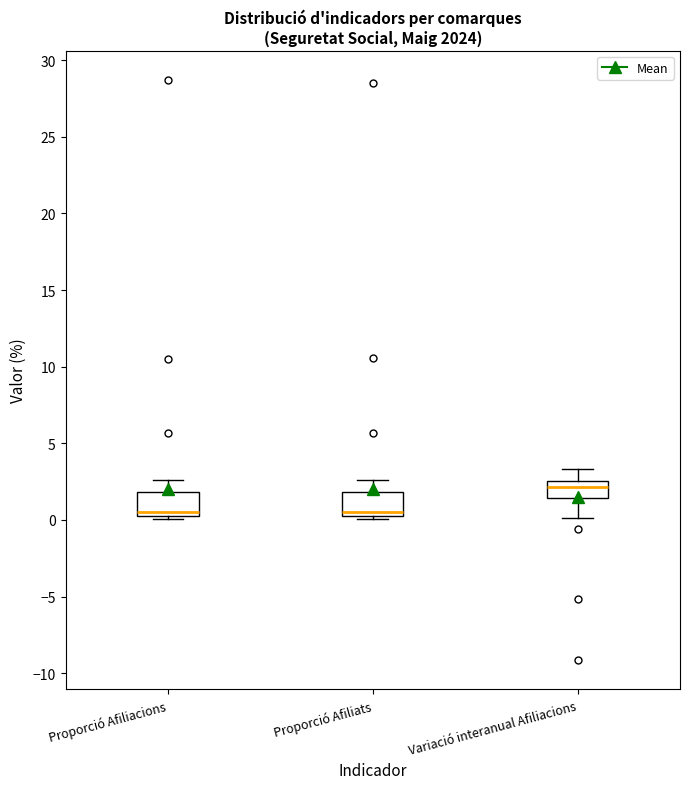

Where does the upper whisker of the box for Proporció Afiliats end on the y-axis? The values are not printed on the chart, so give them approximately, as read against the axis.

2.5